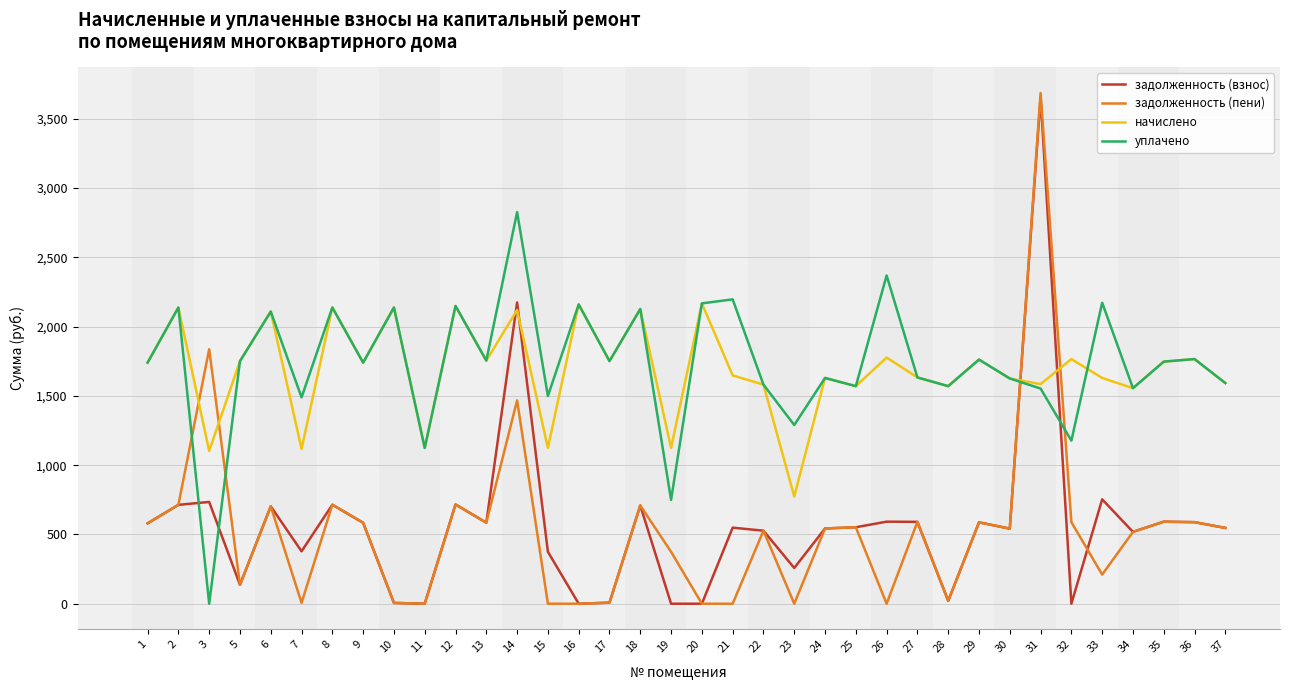

How many intersections are there between начислено and задолженность (взнос)?

4